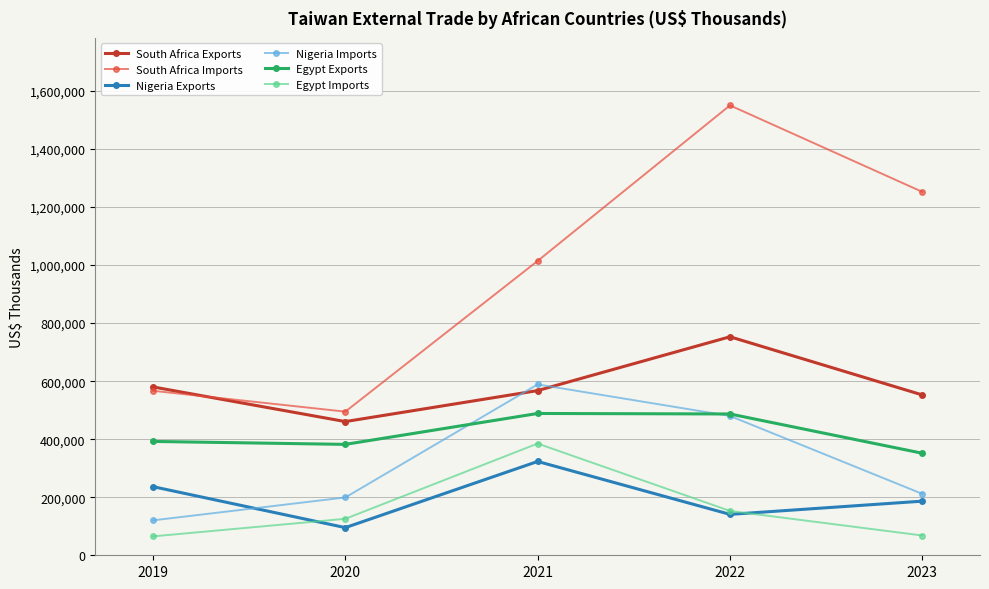

What is the difference between the maximum and minimum values in the Egypt Imports series?

319822